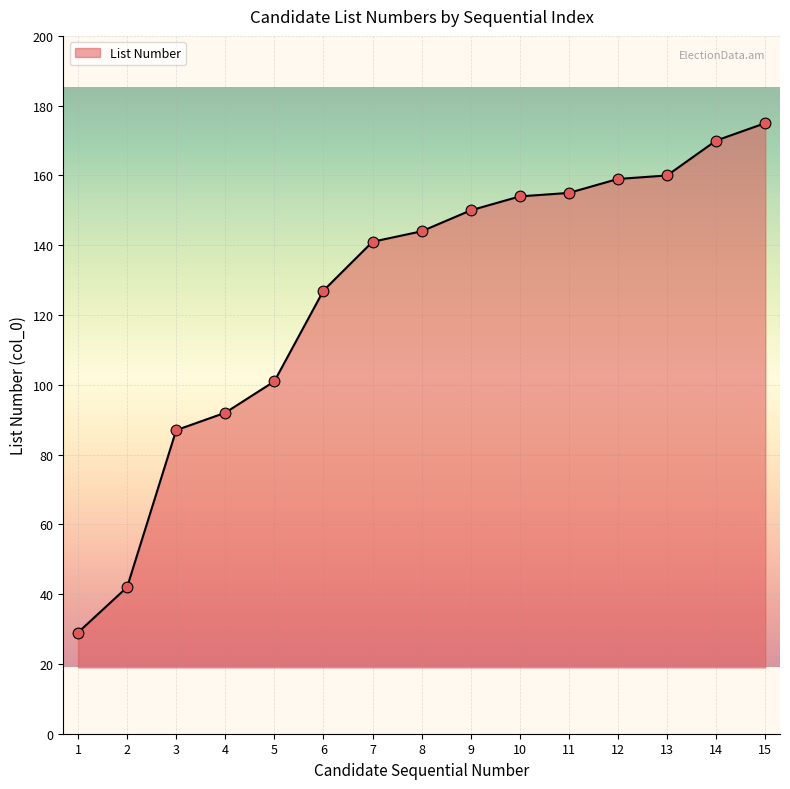

What is the change in value from 6 to 15?

+48